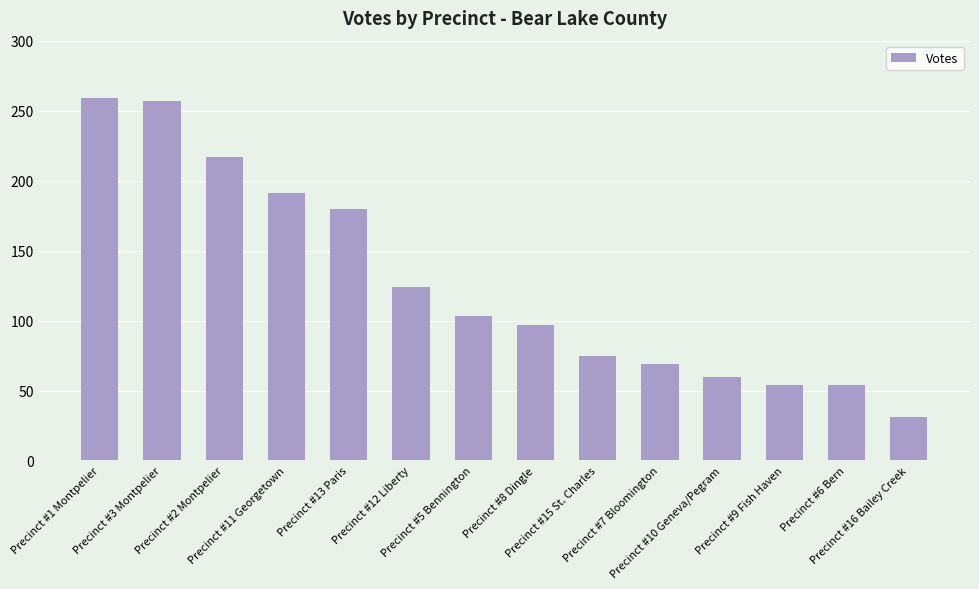

Where does the data first go above 103?

Precinct #1 Montpelier